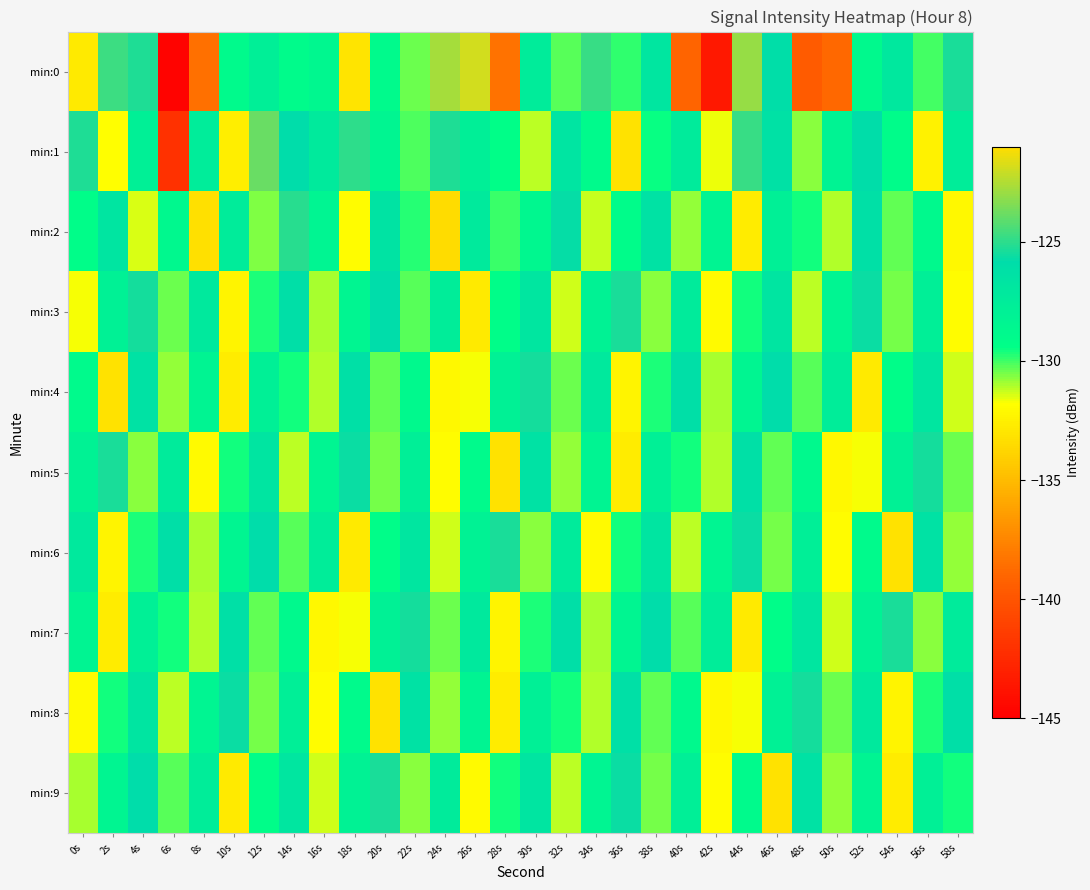

Which series has the widest spread of values?

min:0